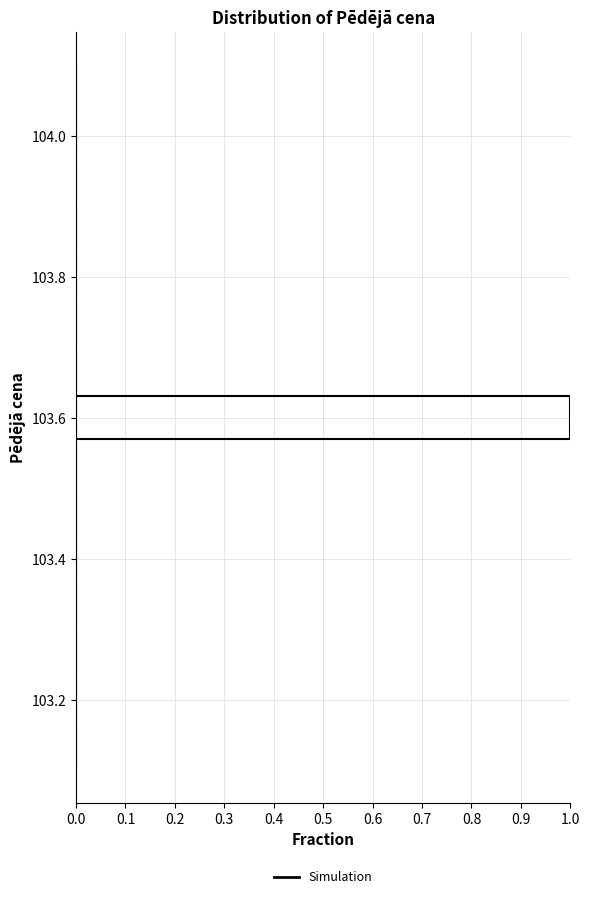

Read against the y-axis, roughly where is the centre of the longest bar?

103.60